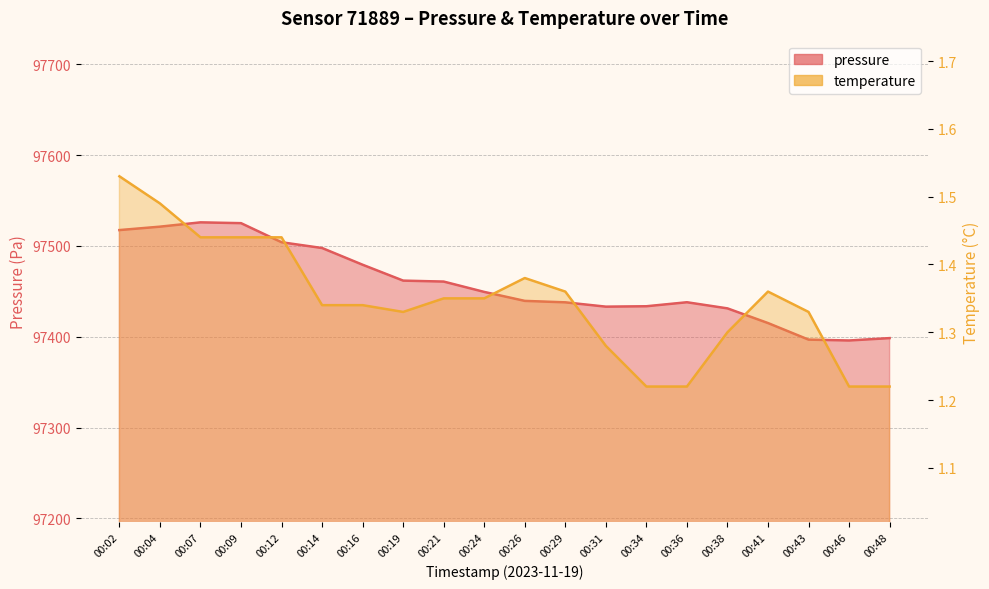

Does the chart have visible grid lines?

Yes